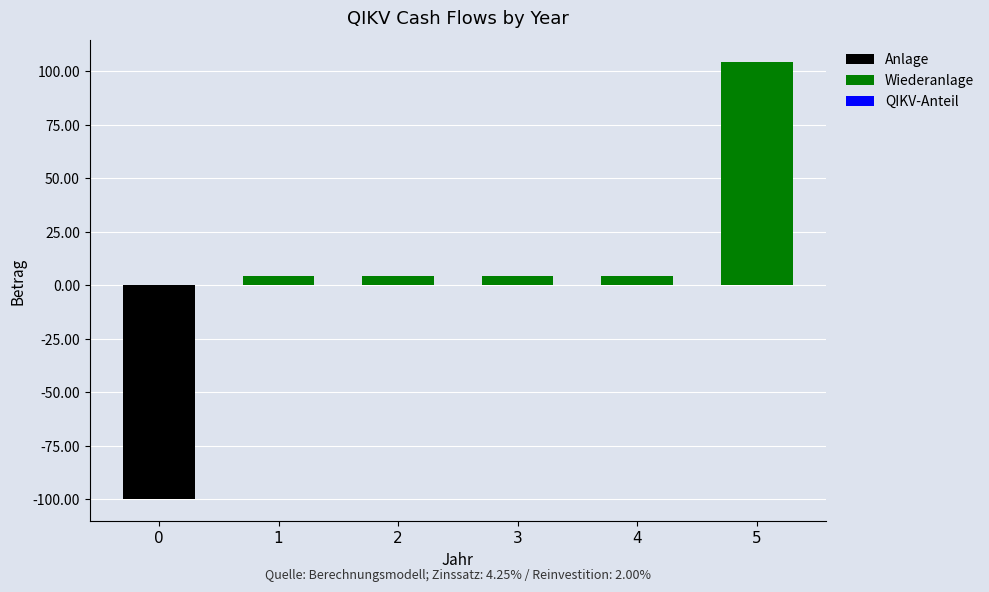

At 3, list the series in order from smallest to largest.

Anlage, QIKV-Anteil, Wiederanlage